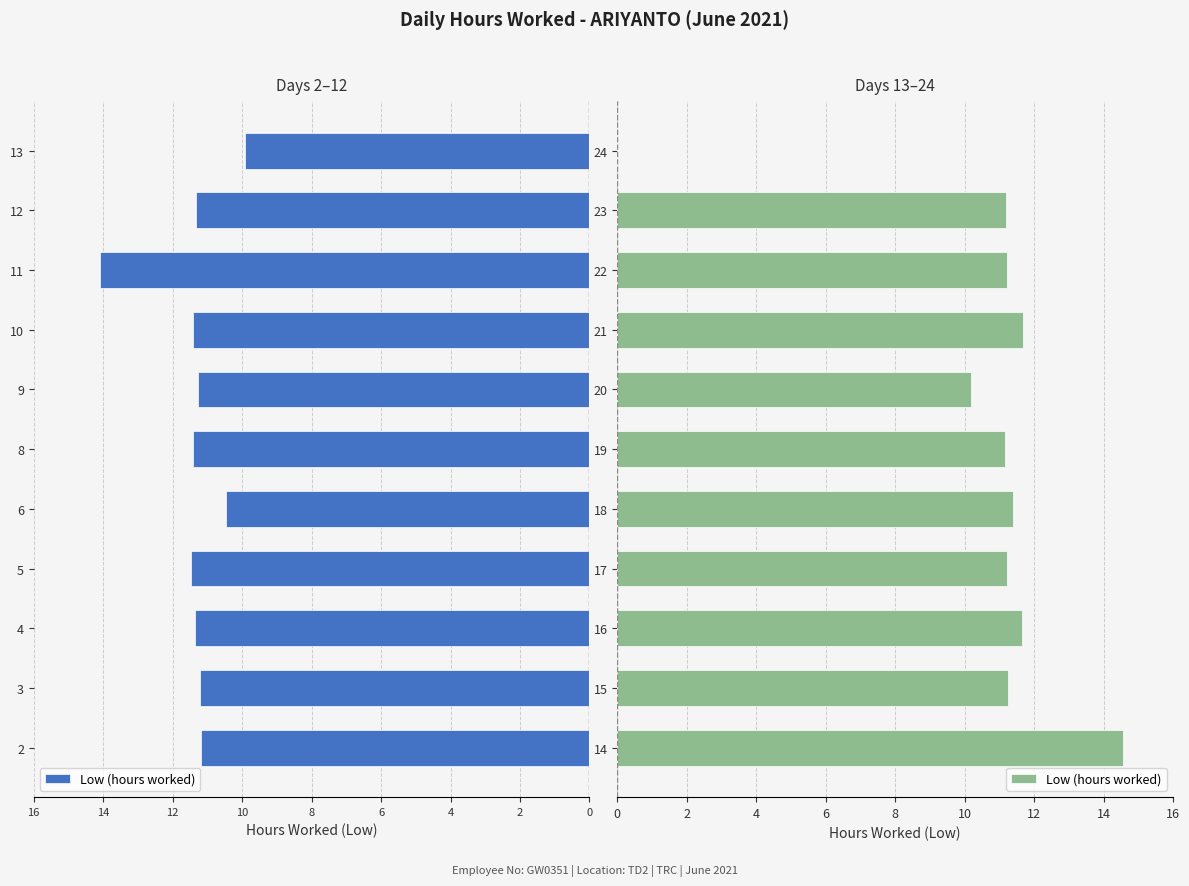

The chart shows a value of 17.0 at 21. True or false?

False